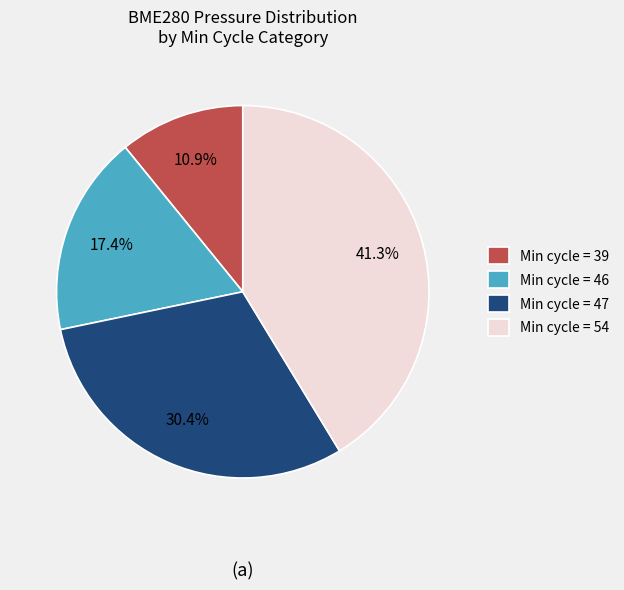

What is the ratio of the value at Min cycle = 54 to the value at Min cycle = 39?

3.8